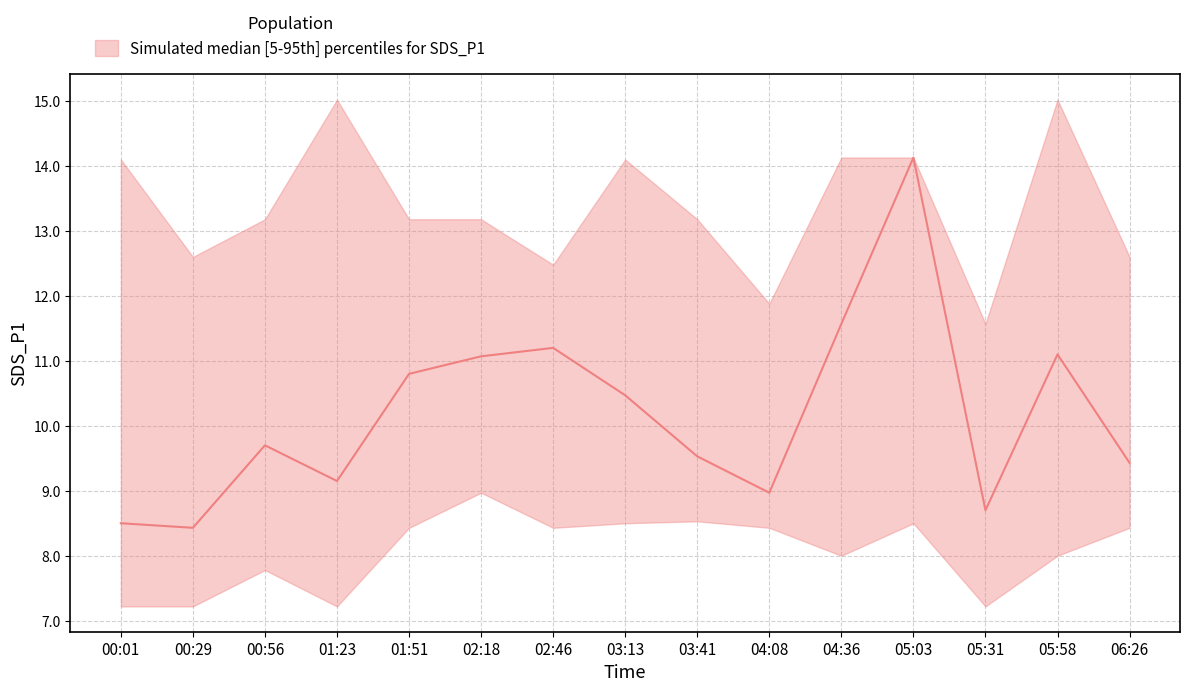

Which series changed the most between 02:18 and 05:31?

SDS_P1_median